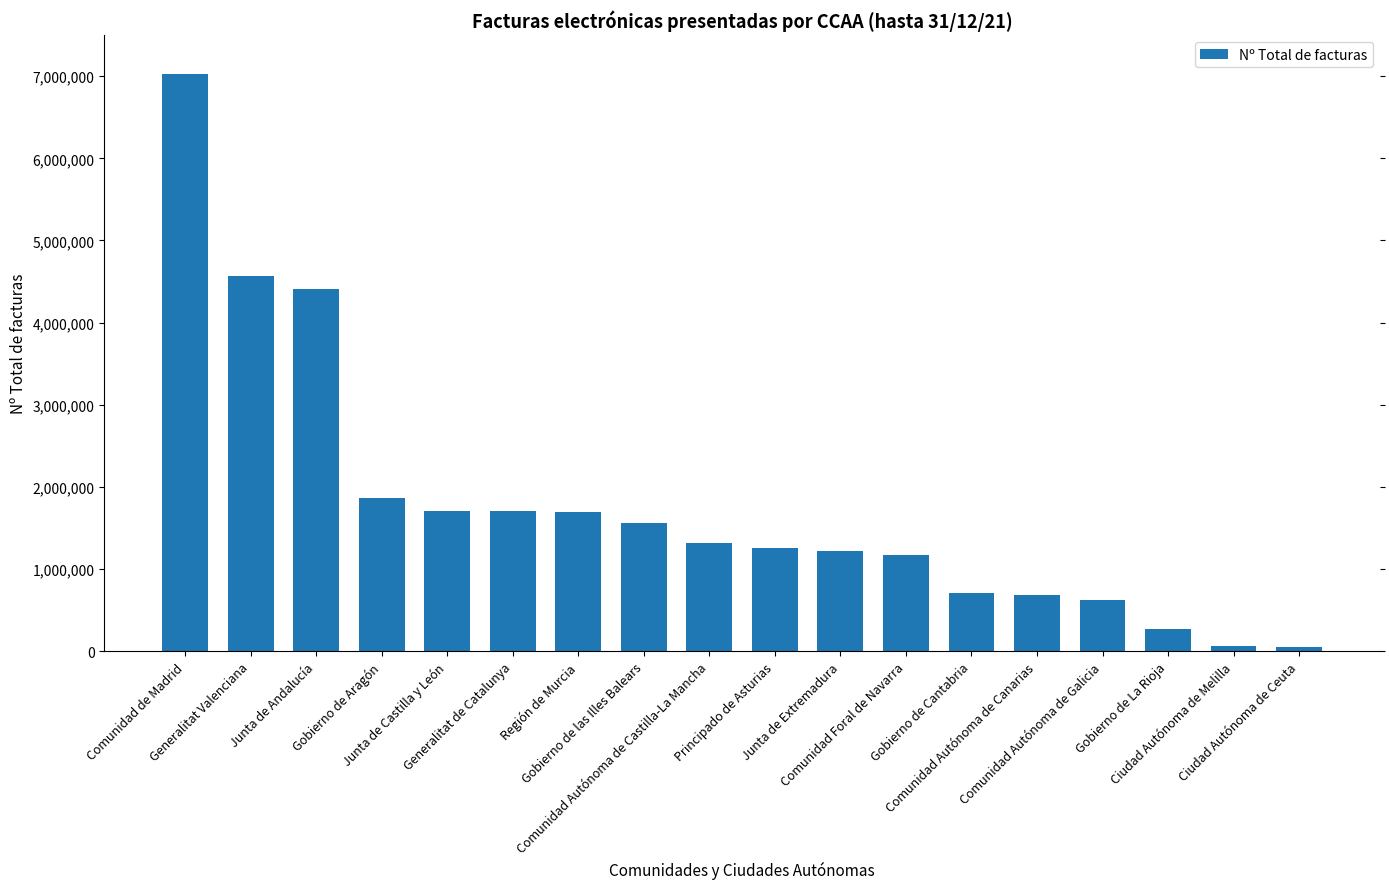

What is the sum of all values?

31935554